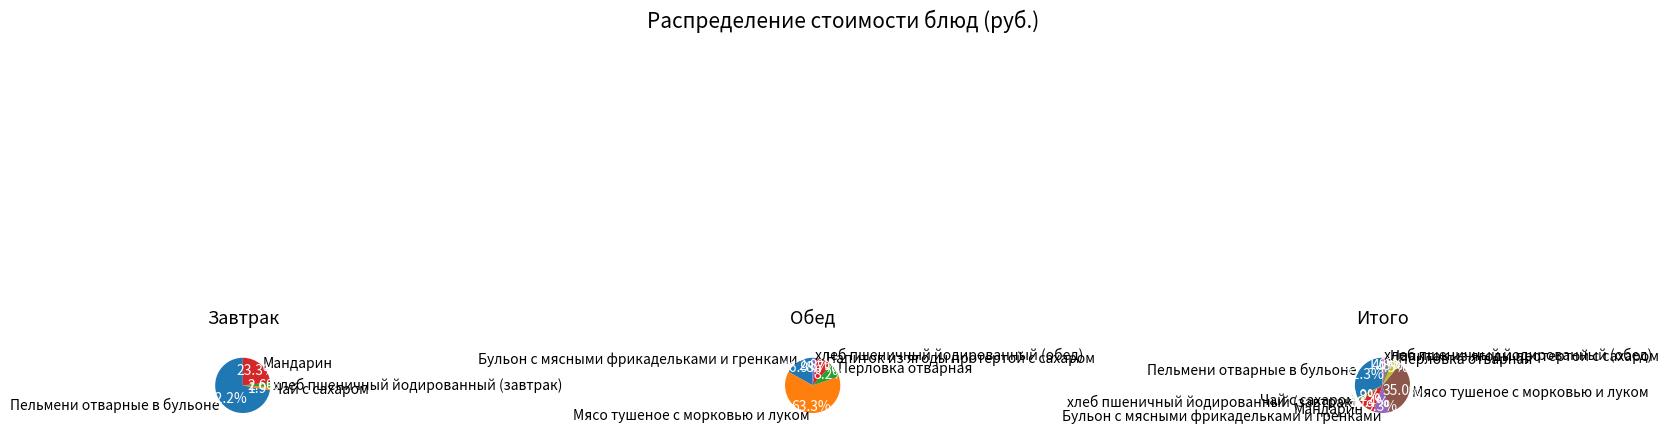

What percentage is the хлеб пшеничный йодированный (обед) slice, to the nearest percent?

2%